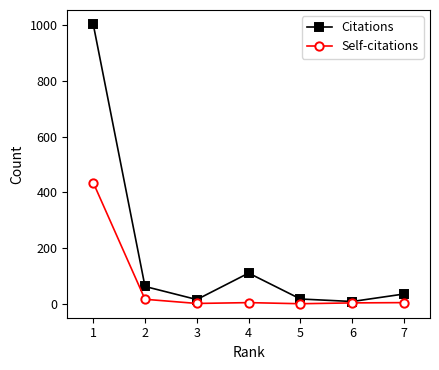

At which category does Citations reach its first local peak?

4